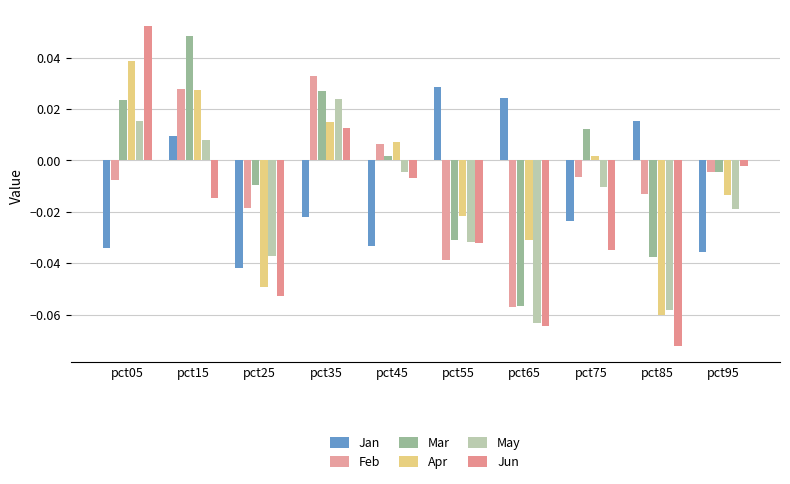

Which has a higher value, pct35 or pct95?

pct35